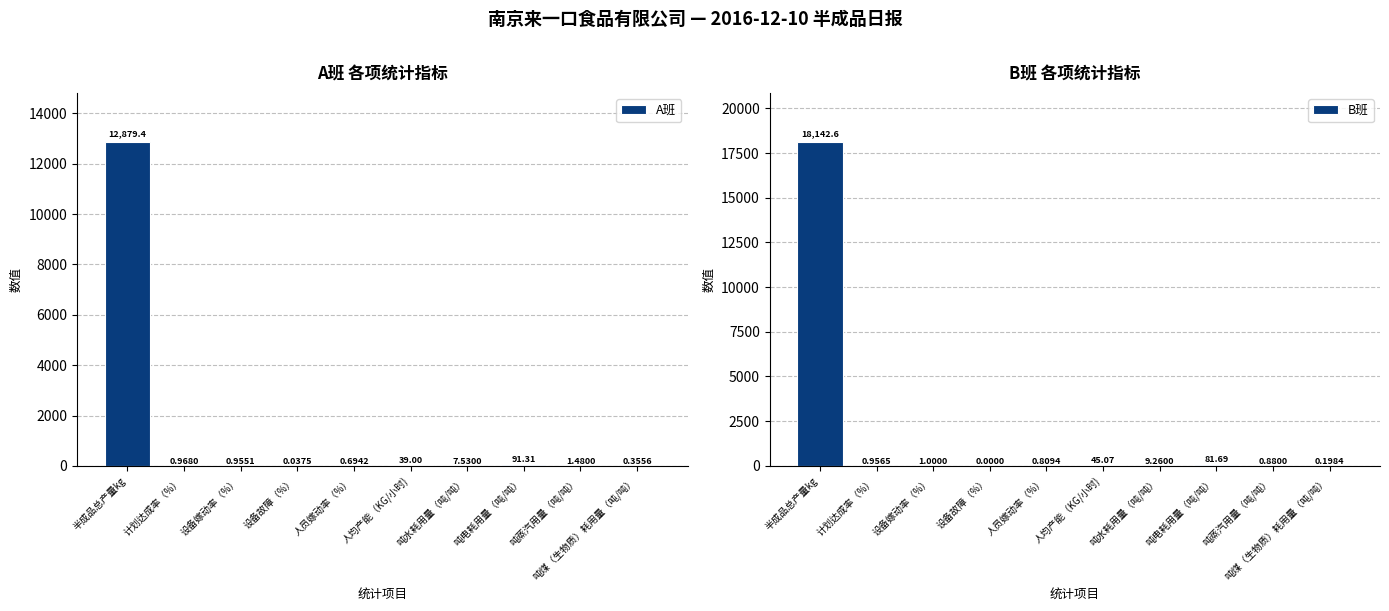

Which series has the largest total across all categories?

B班